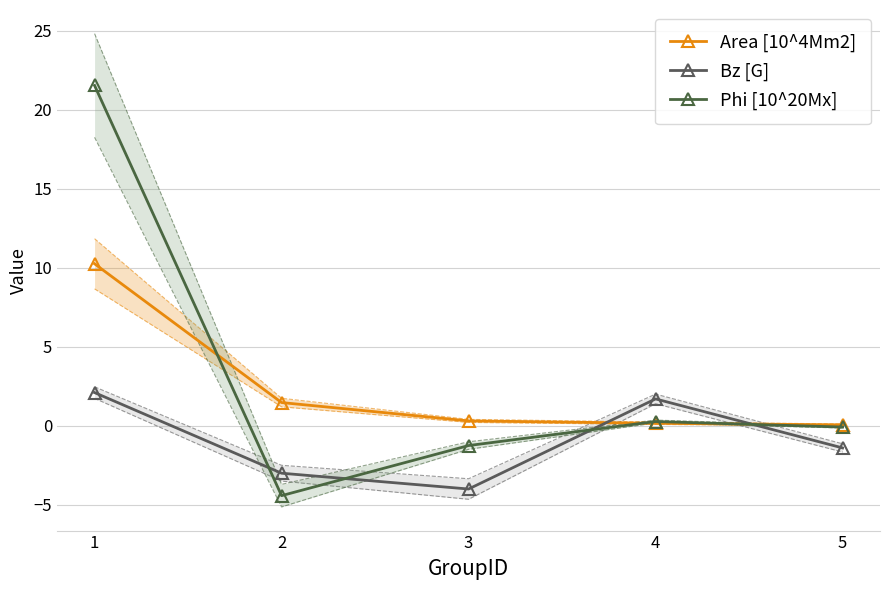

Which series has the largest range (max minus min)?

Phi [10^20Mx]